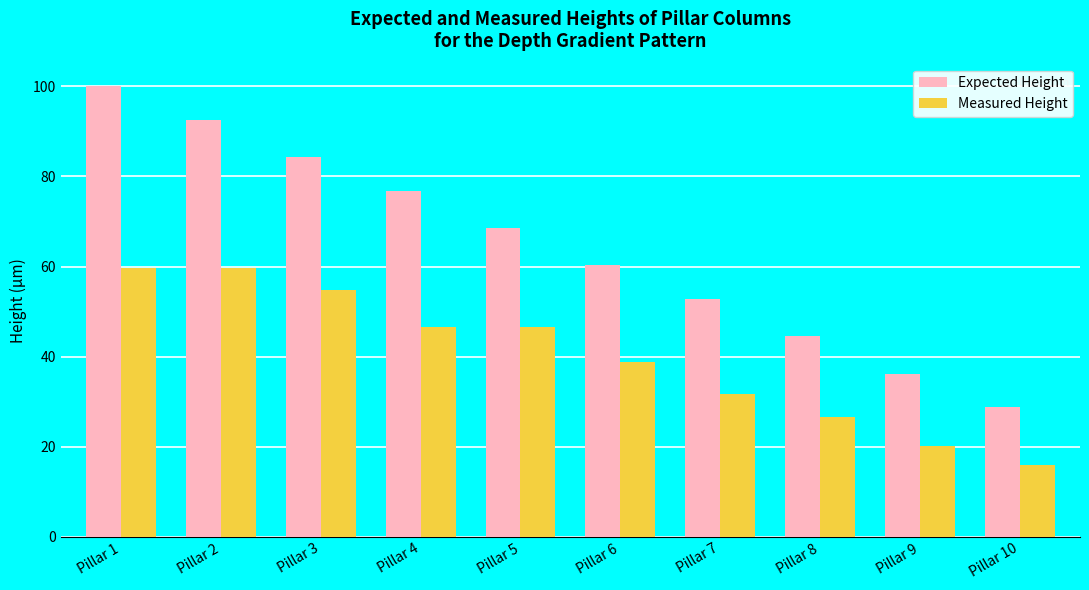

What is the difference between the highest and lowest values at Pillar 2?

32.8